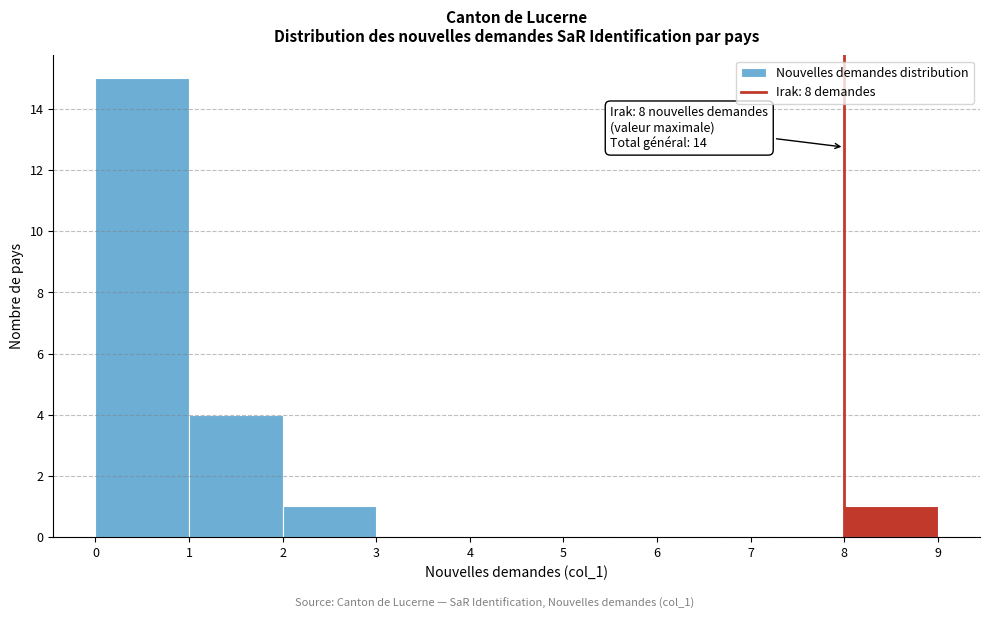

Which range on the x-axis has the tallest bar?

0 to 1